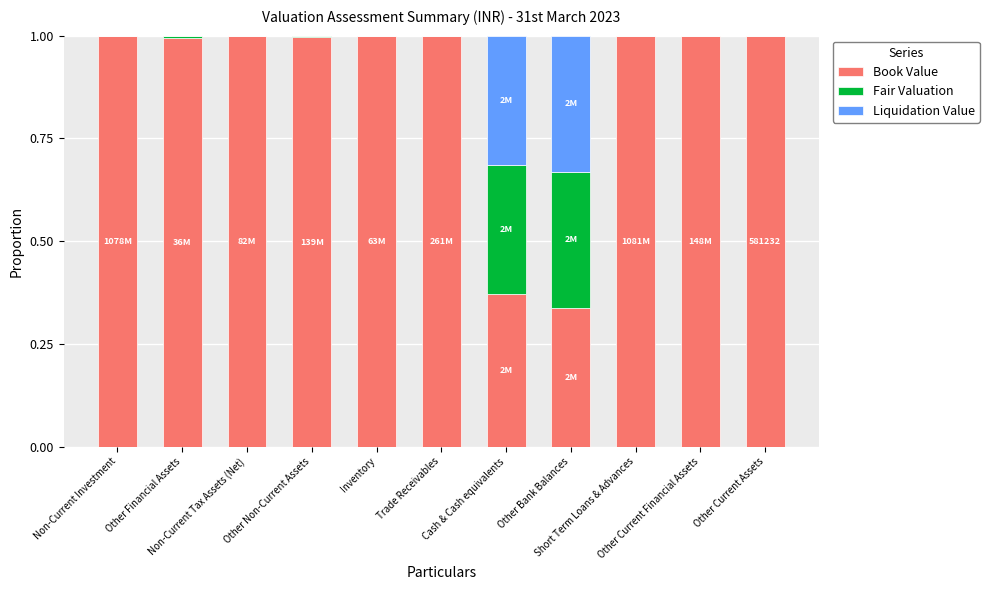

What are all the series names shown in the legend?

Book Value, Fair Valuation, Liquidation Value